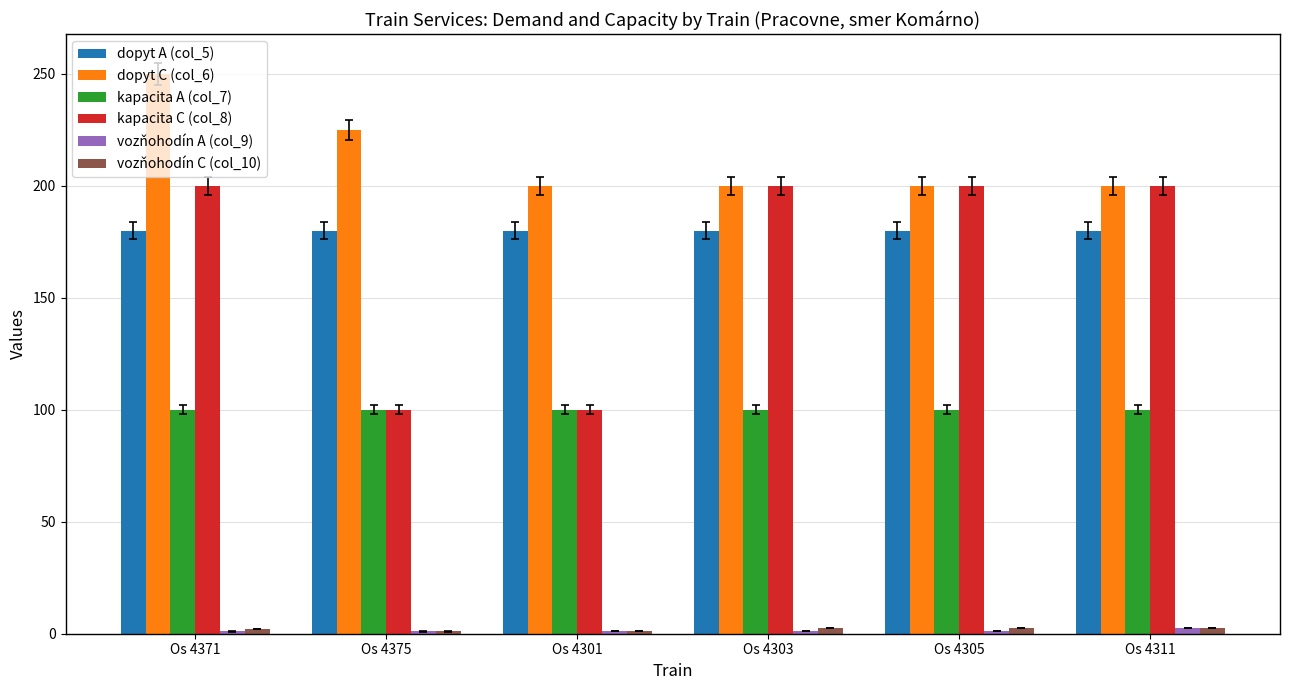

Are the bars grouped side by side (vs. stacked)?

Yes